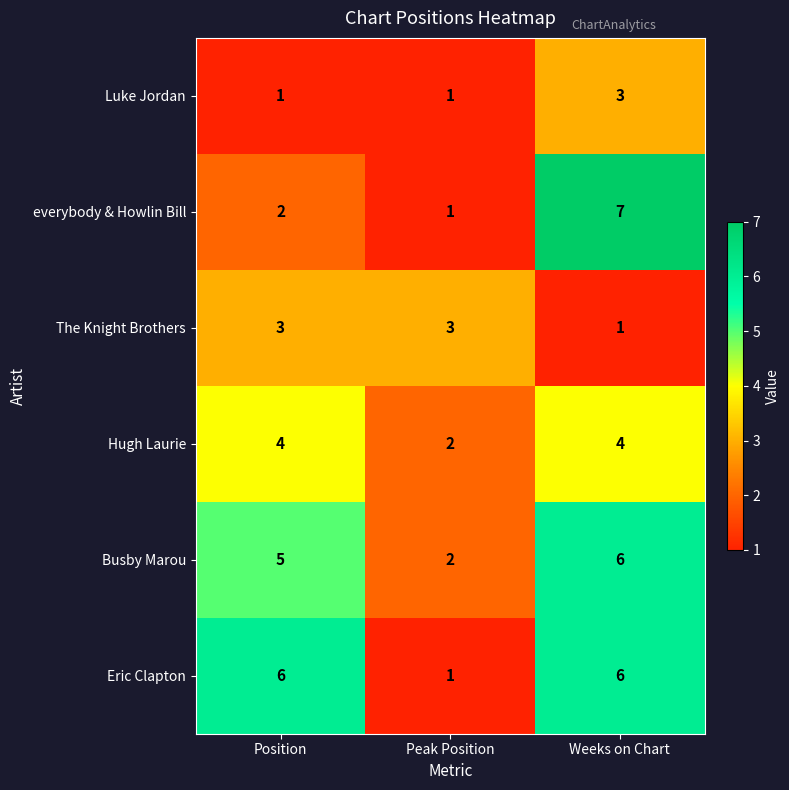

True or false: Luke Jordan has a value of 1 at Peak Position.

True